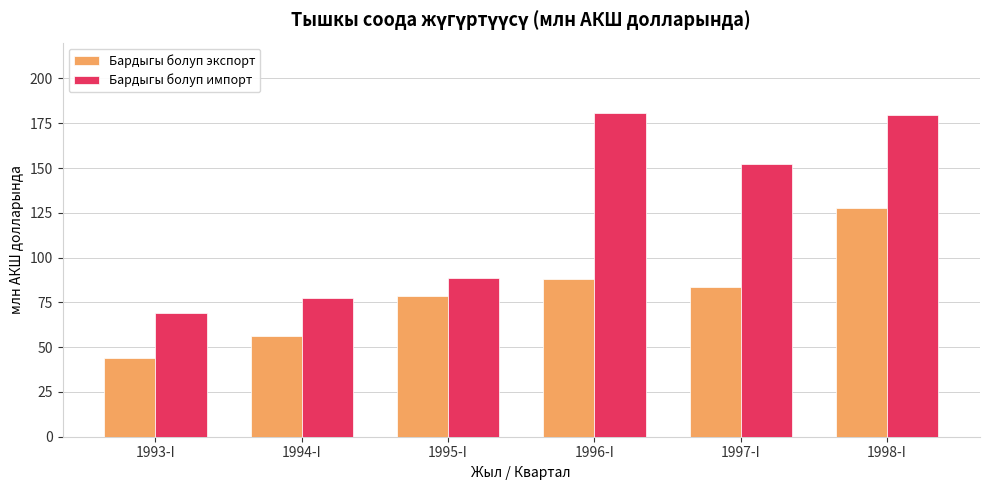

Which series changed the most between 1993-I and 1995-I?

Бардыгы болуп экспорт